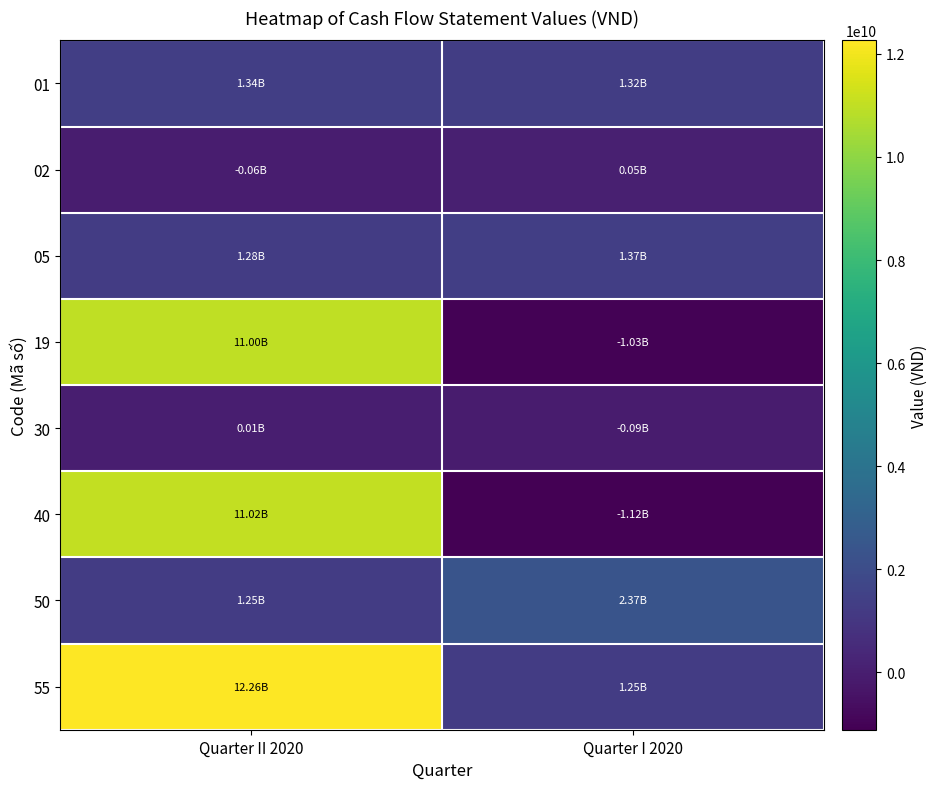

What is the difference between the highest and lowest values at Quarter I 2020?

3482788675